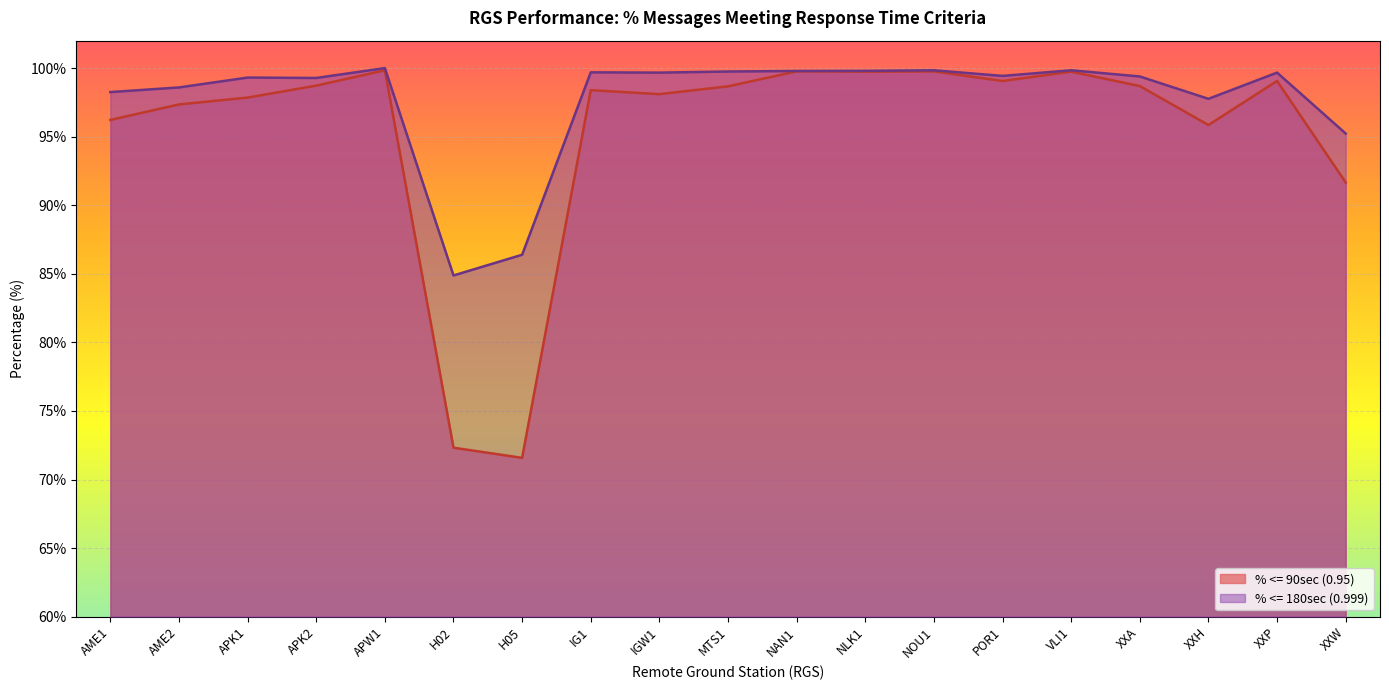

Where is % <= 90sec (0.95) nearest to the value 85?

XXW